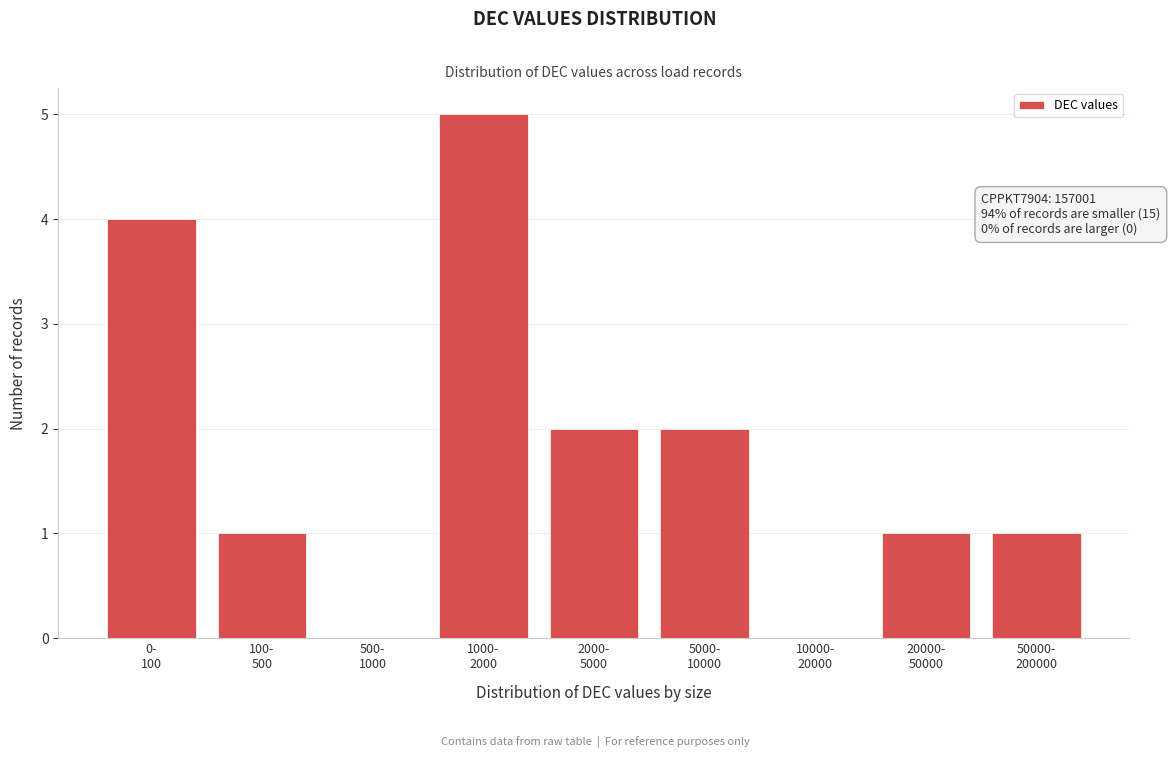

What is the sum of all values?

16